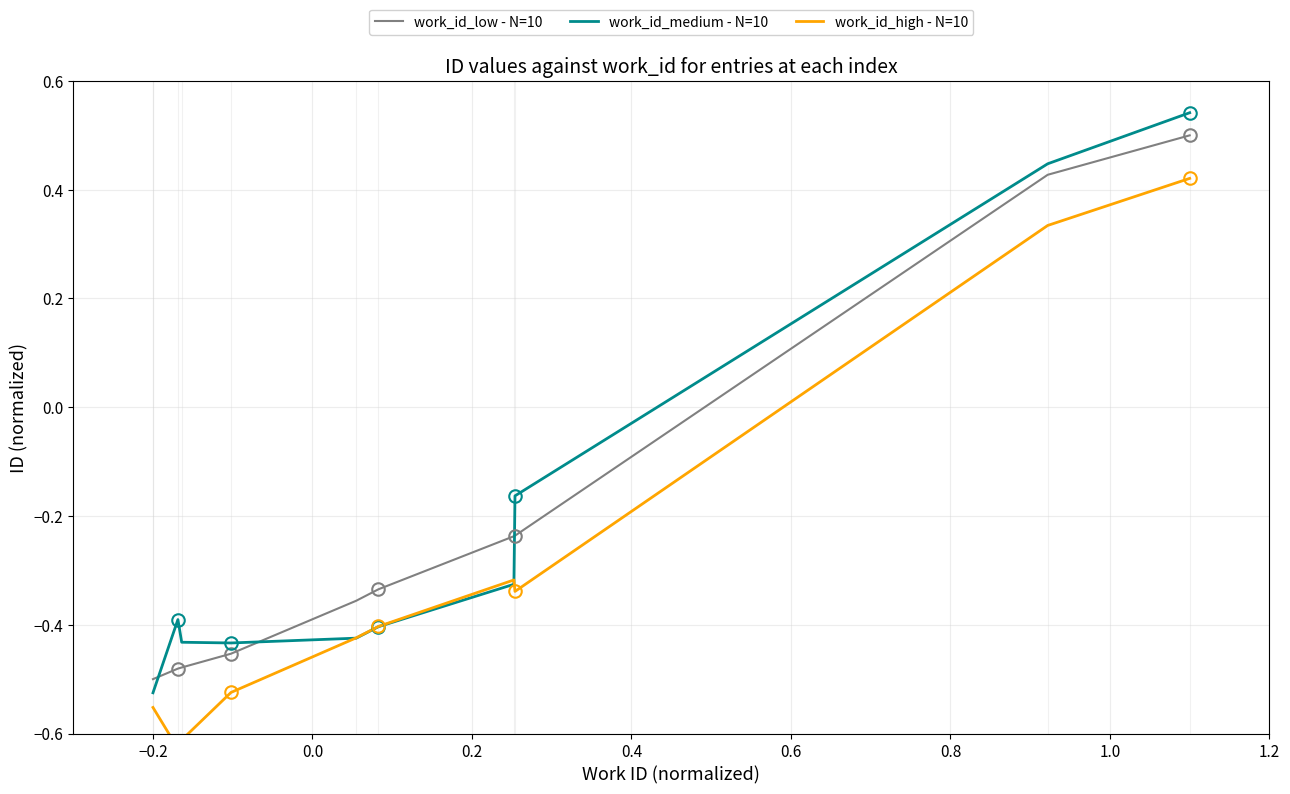

True or false: work_id_medium - N=10 and work_id_low - N=10 cross at least once.

True